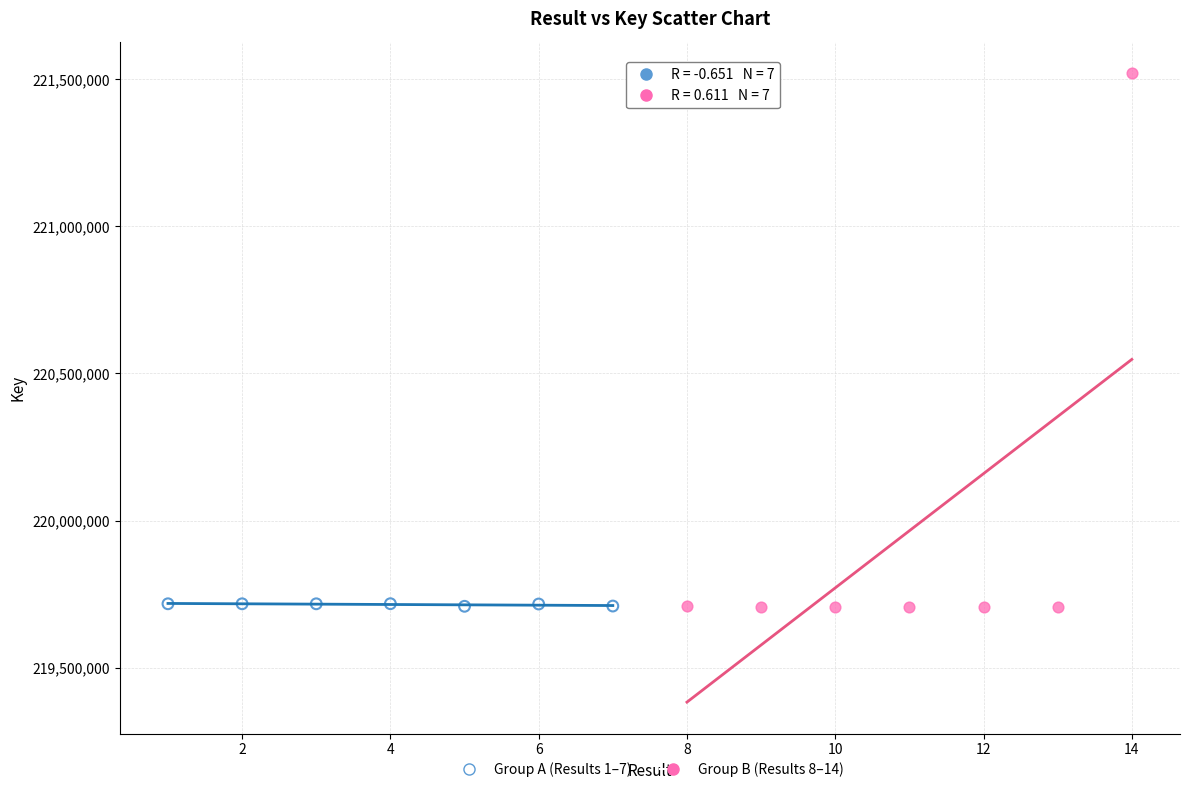

Which series has the widest spread of Y values?

Group B (Results 8–14)